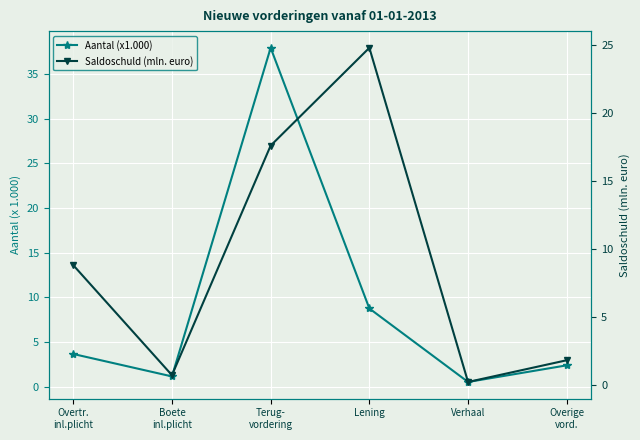

List the series in order of their peak value, highest first.

Aantal (x1.000), Saldoschuld (mln. euro)